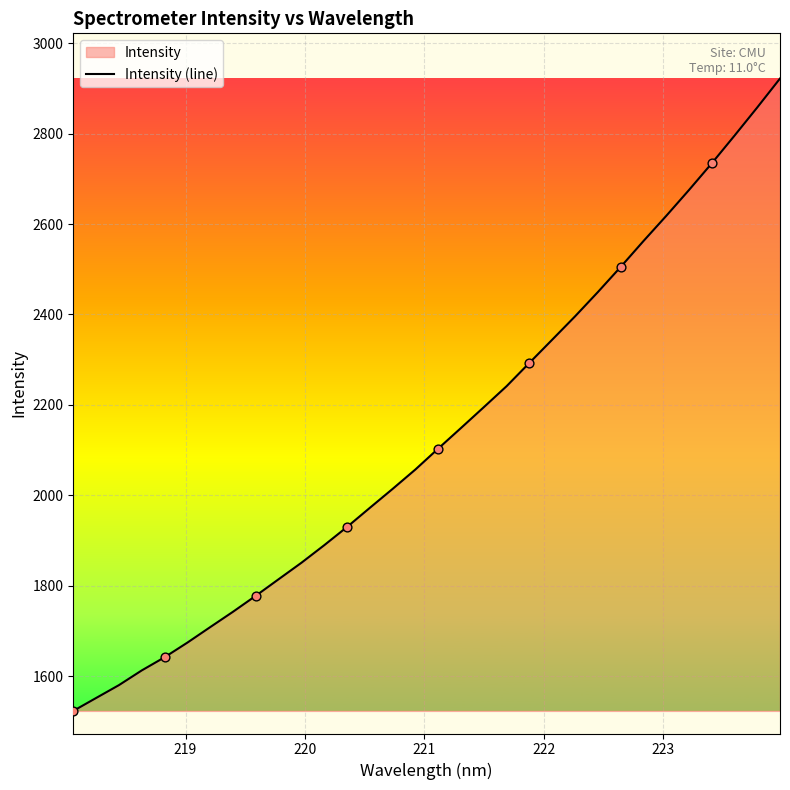

What is the difference between the maximum and minimum values?

1398.8